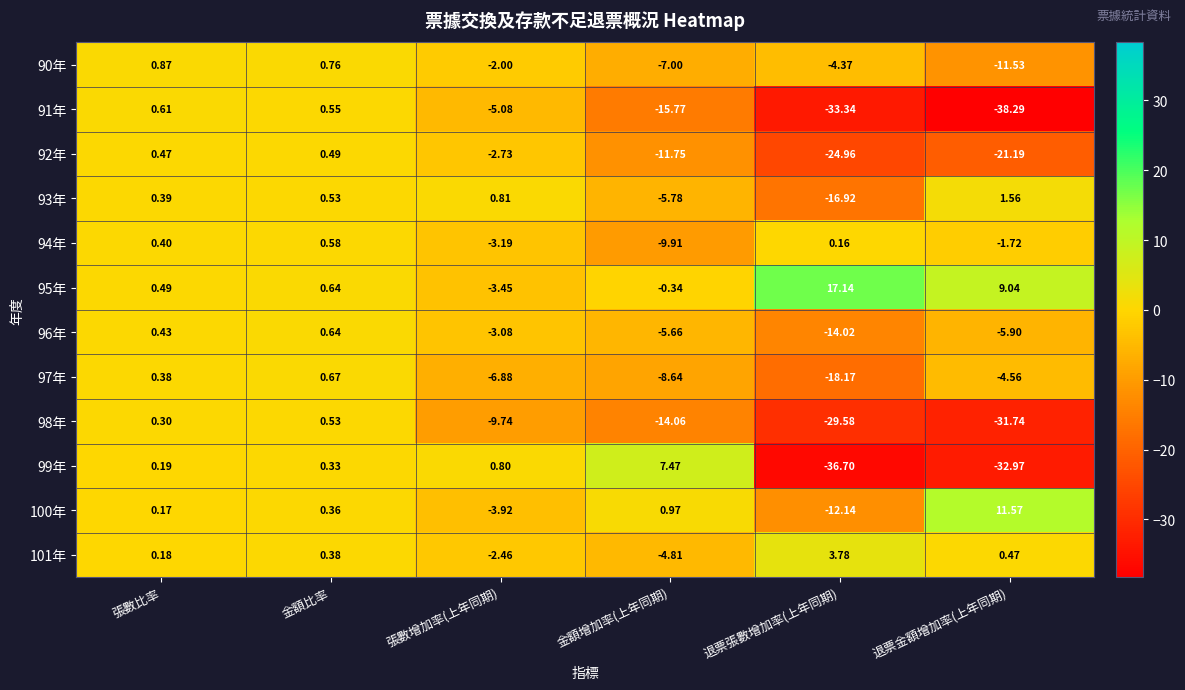

At which label does 94年 first exceed 0?

張數比率